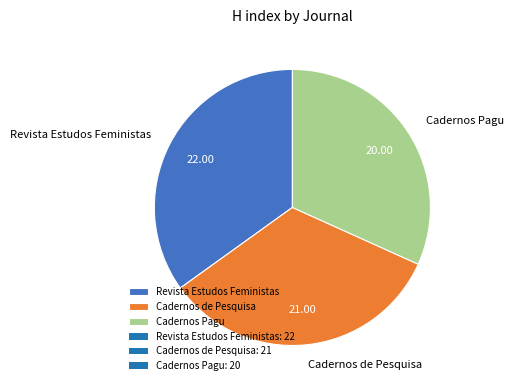

How many slices are in this pie chart?

3